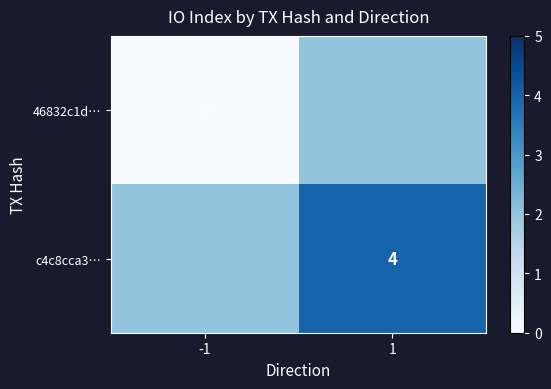

Which category has the lowest value across all series?

-1